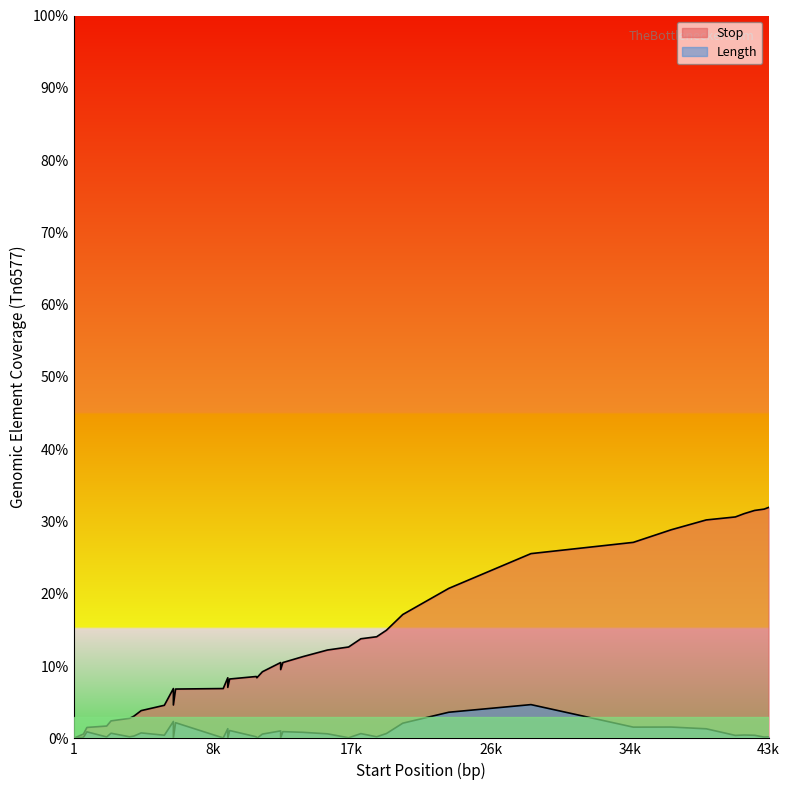

Reading right to left, list all the values displayed in this chart.

Stop: 31.9	31.7	31.5	31.1	30.6	30.2	28.9	27.1	25.6	20.7	17.1	15.0	14.1	13.8	12.6	12.2	11.3	10.5	9.5	10.5	9.2	8.4	8.6	8.2	7.1	8.4	6.9	6.8	4.6	6.9	4.6	3.8	3.1	2.8	2.4	1.7	1.5	0.6	0.0	100.0
Length: 0.2	0.2	0.4	0.5	0.4	1.3	1.6	1.6	4.7	3.6	2.1	0.7	0.2	0.7	0.1	0.6	0.8	0.9	0.1	1.0	0.6	0.0	0.2	1.1	0.0	1.3	0.1	2.2	0.1	2.3	0.4	0.8	0.3	0.2	0.7	0.2	0.9	0.1	0.0	100.0